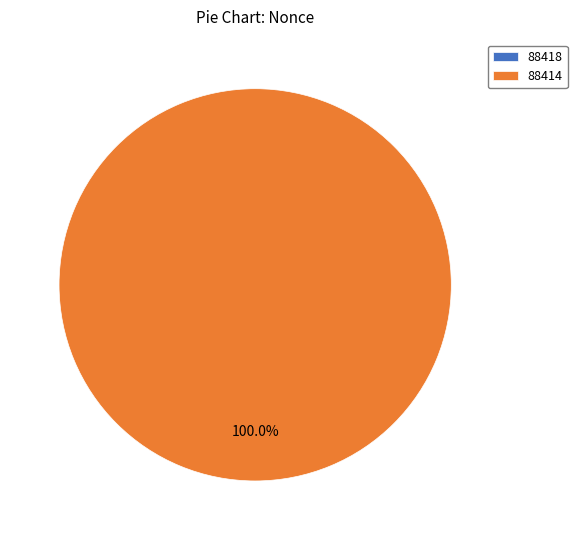

Combined, what portion of the pie is 88418 and 88414?

100.0%